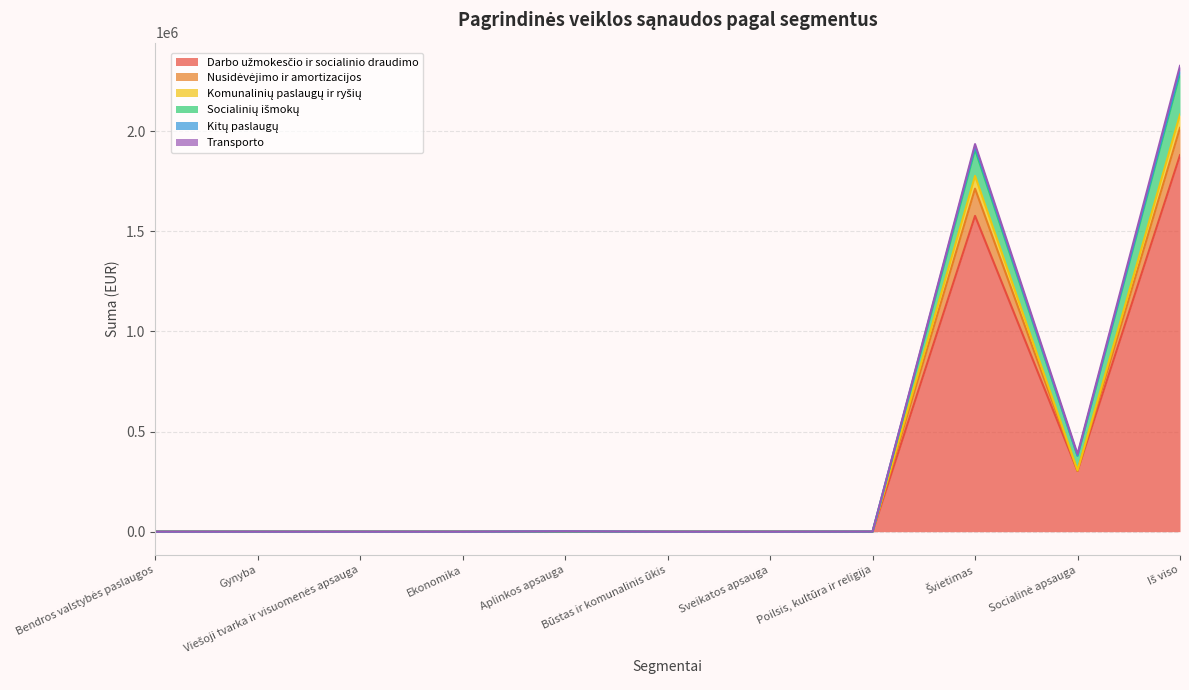

Does the chart have visible grid lines?

Yes